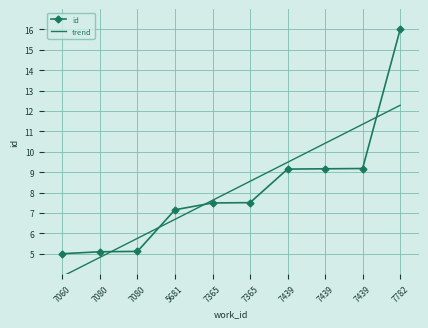

What are all the series names shown in the legend?

id, trend